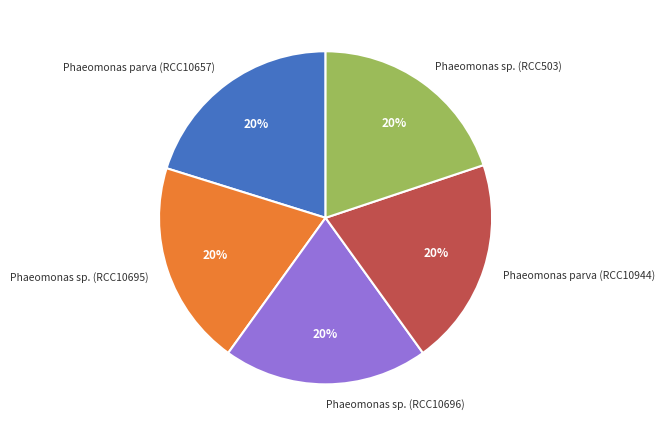

To the nearest percent, what portion does Phaeomonas sp. (RCC503) represent?

20%